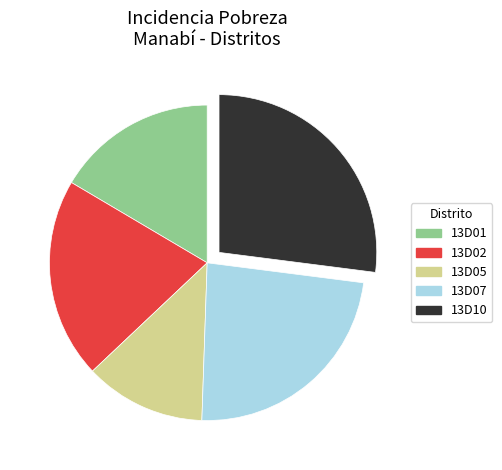

Is there a majority slice in this chart?

No